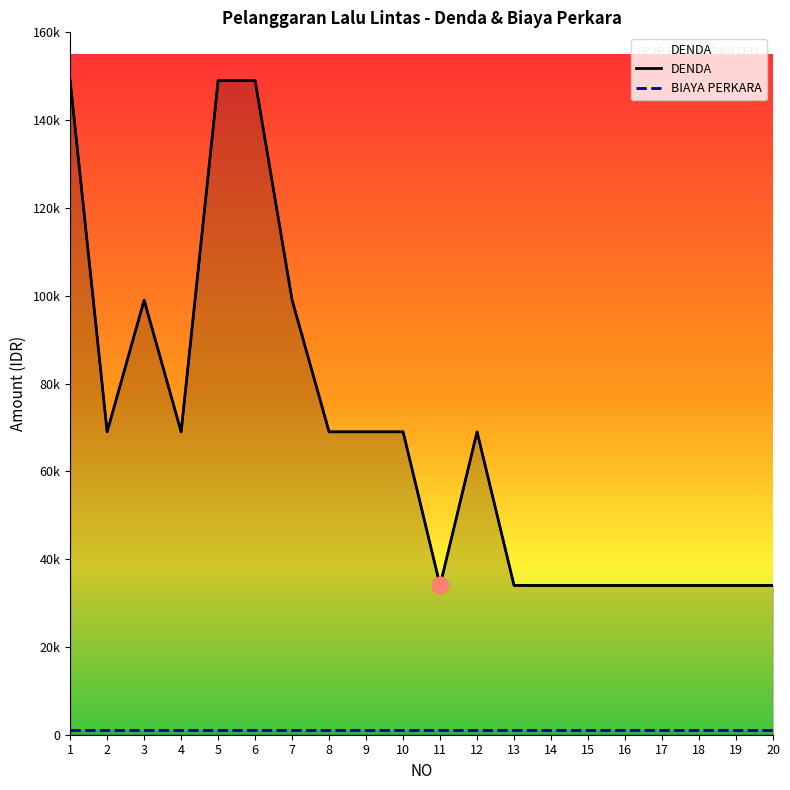

Which has a higher value, 5 or 17?

5